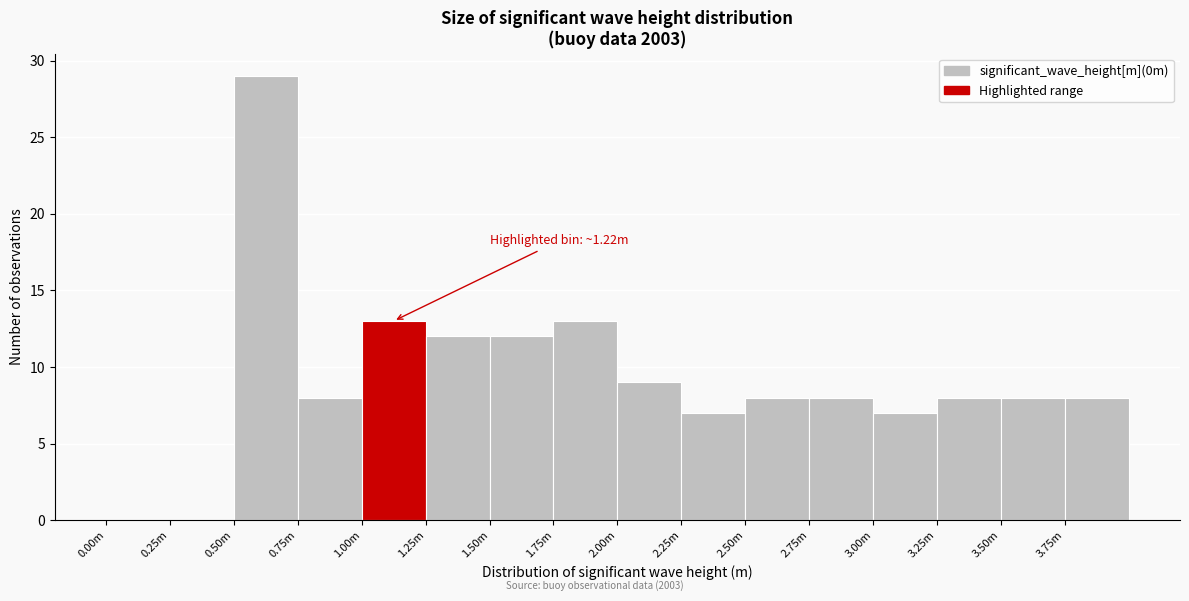

Reading left to right, extract all data points from this chart.

0.00m=0	0.25m=0	0.50m=29	0.75m=8	1.00m=13	1.25m=12	1.50m=12	1.75m=13	2.00m=9	2.25m=7	2.50m=8	2.75m=8	3.00m=7	3.25m=8	3.50m=8	3.75m=8